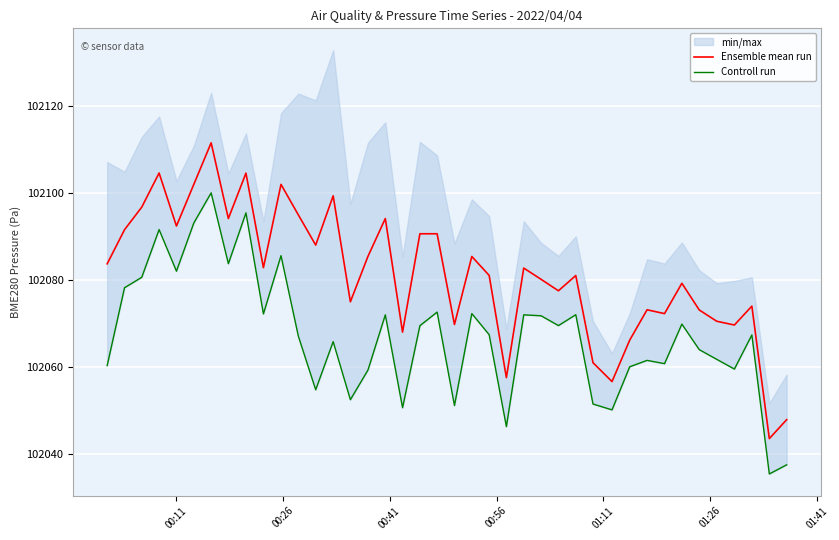

List the series in order of their overall mean, highest first.

Ensemble mean run, Controll run